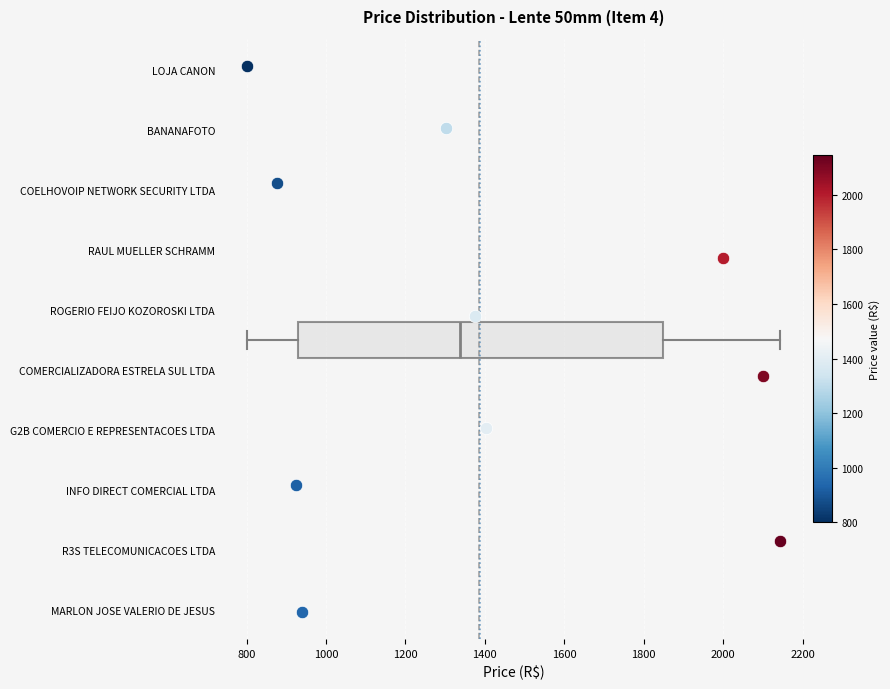

Read this box plot against the x-axis: the position of the median line, the range covered by the box, and the ends of both whiskers. The values are not printed on the chart, so give them approximately, as read against the axis.

median 1340, box 920 to 1840, whiskers 800 to 2140